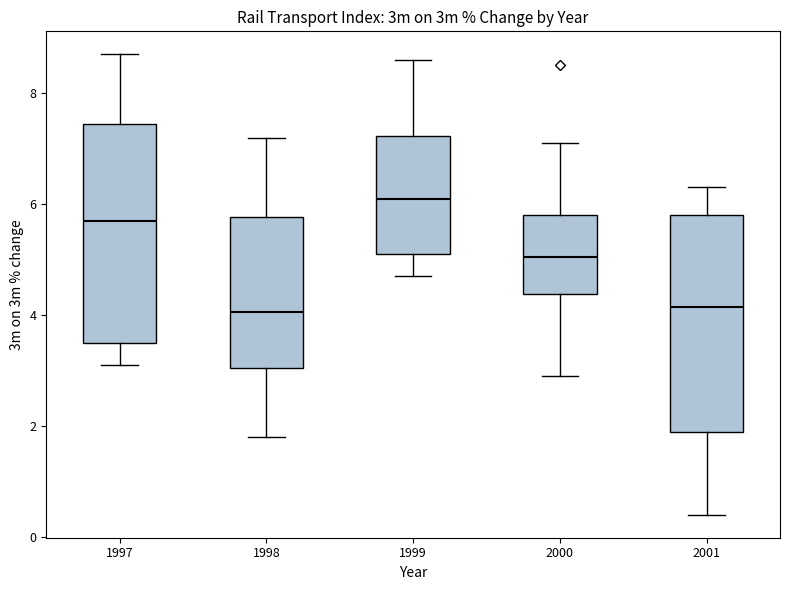

Reading left to right, transcribe this box plot: for each box, give where its median line is, the range the box spans, and where its two whiskers end, as read against the y-axis. The values are not printed on the chart, so give them approximately, as read against the axis.

1997: median 5.8, box 3.6 to 7.4, whiskers 3.2 to 8.8
1998: median 4.0, box 3.0 to 5.8, whiskers 1.8 to 7.2
1999: median 6.2, box 5.2 to 7.2, whiskers 4.8 to 8.6
2000: median 5.0, box 4.4 to 5.8, whiskers 3.0 to 7.2
2001: median 4.2, box 2.0 to 5.8, whiskers 0.4 to 6.4